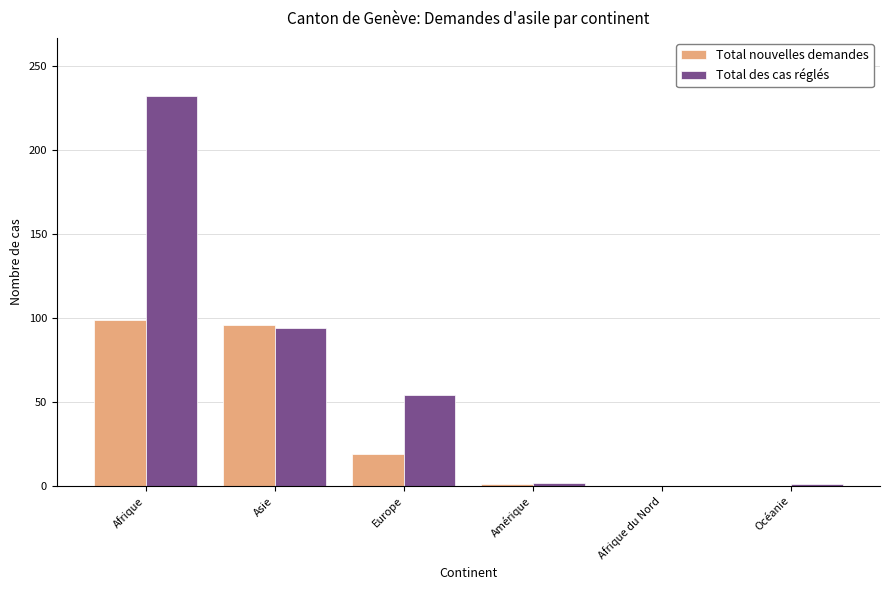

True or false: Total nouvelles demandes has a value of 96 at Asie.

True